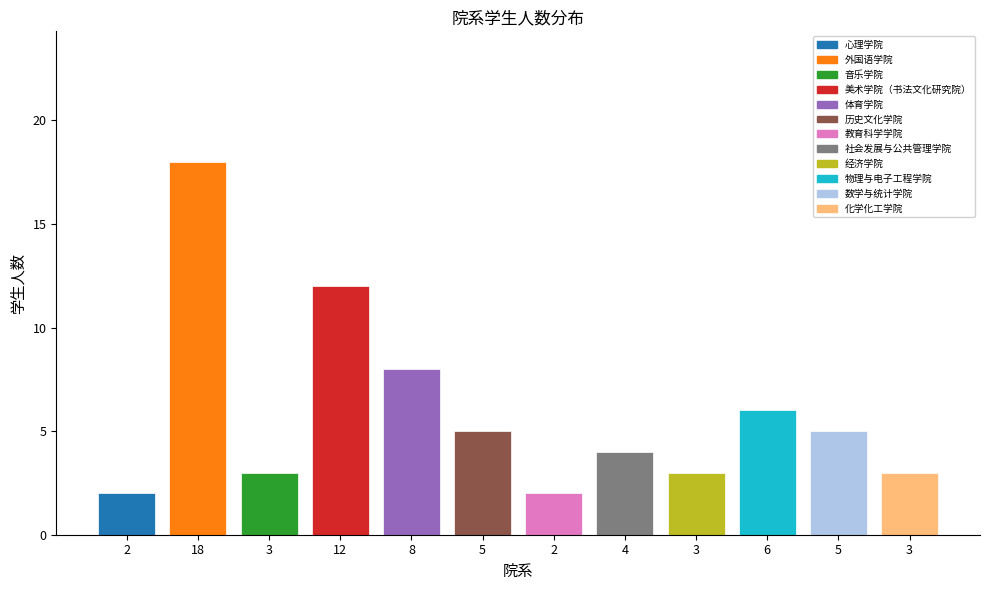

Is it true that the value at 社会发展与公共管理学院 is 4?

True